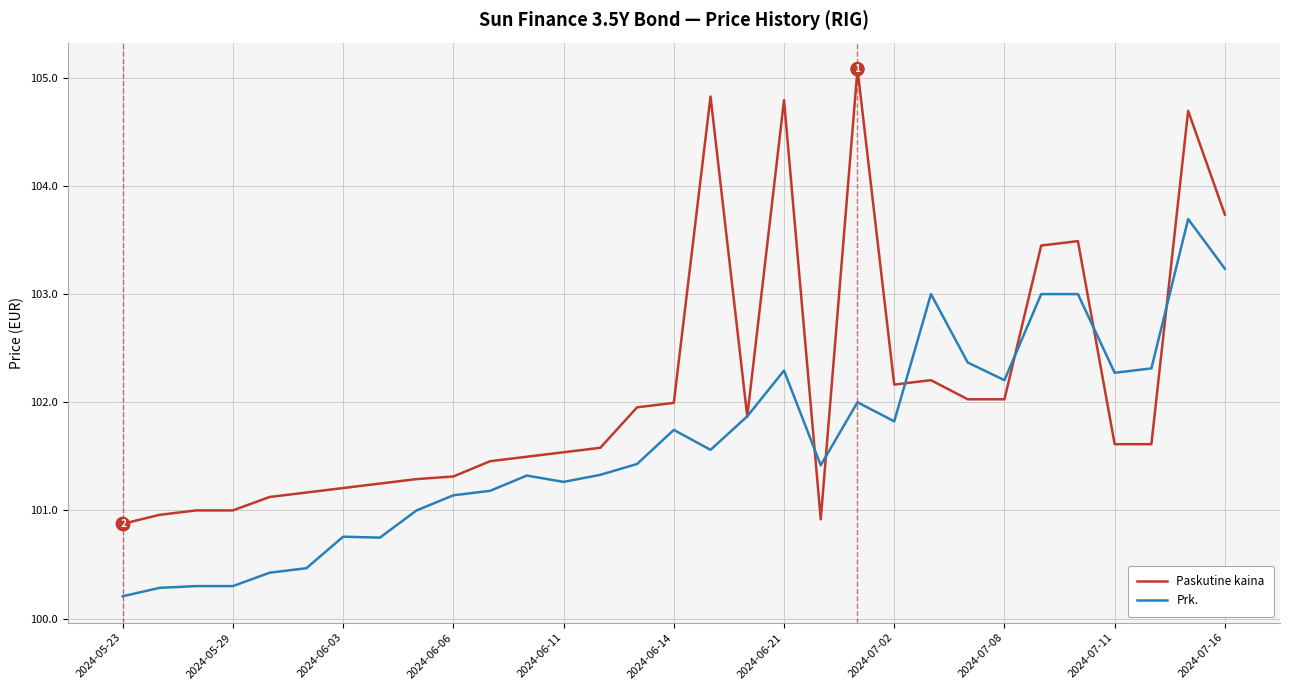

What is the maximum value for Paskutine kaina?

105.1